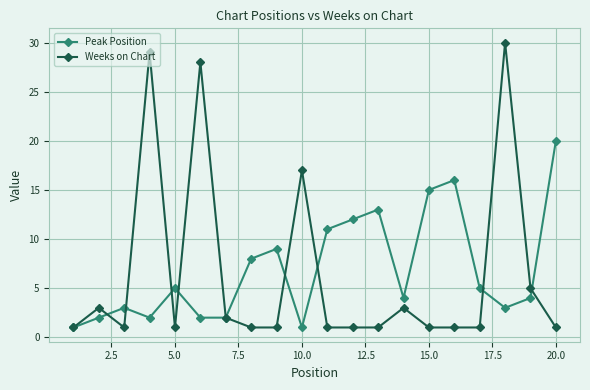

At how many categories does at least one series exceed 27?

3